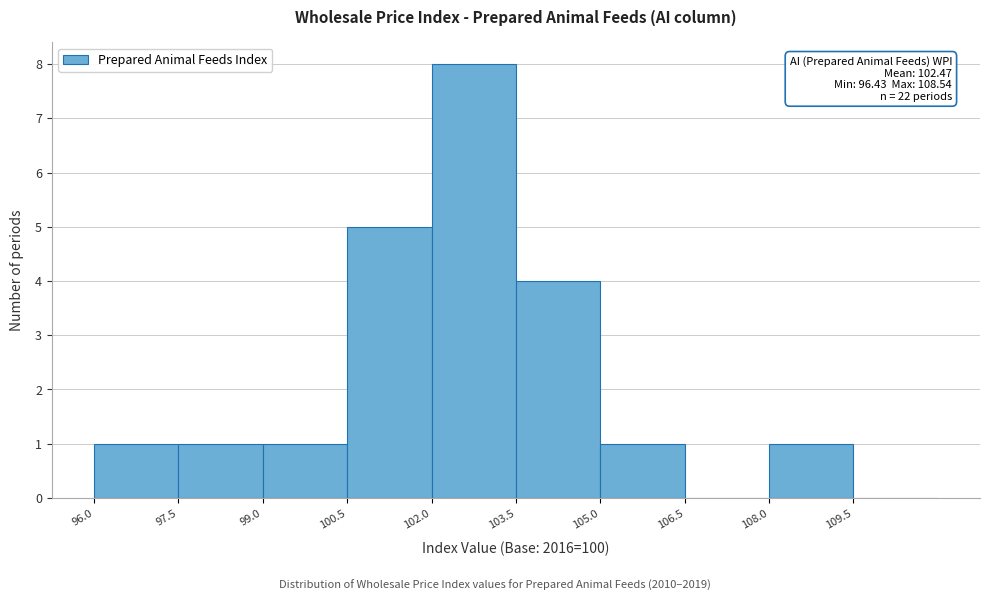

Which range on the x-axis has the tallest bar?

102.0 to 103.5